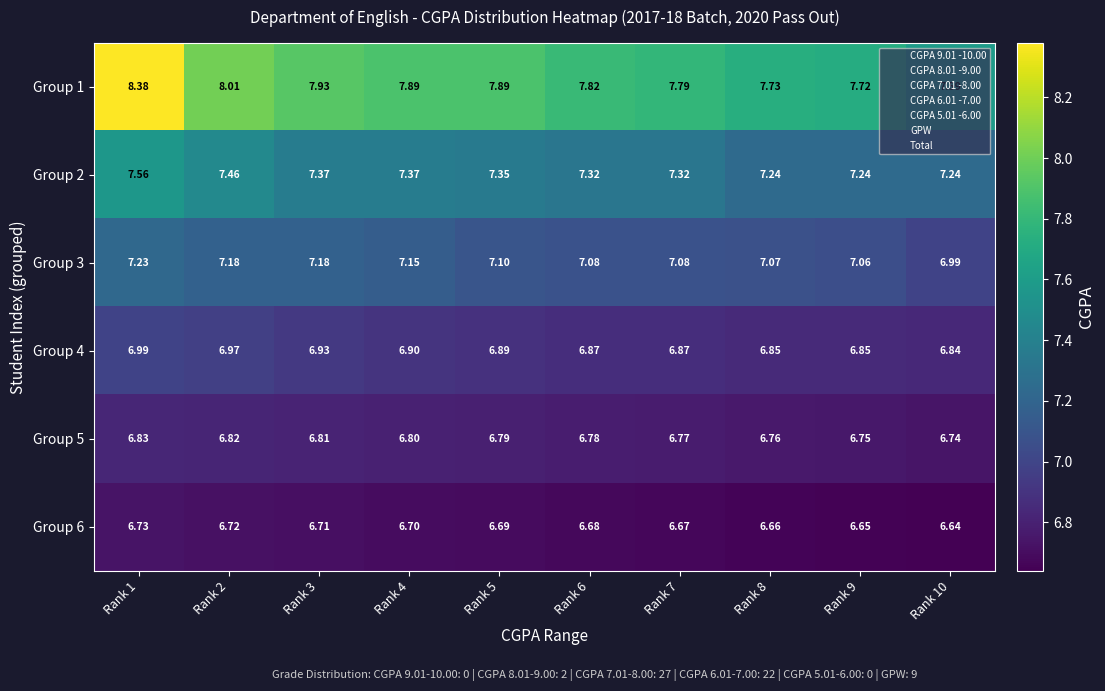

At Rank 7, list the series in order from largest to smallest.

Group 1, Group 2, Group 3, Group 4, Group 5, Group 6